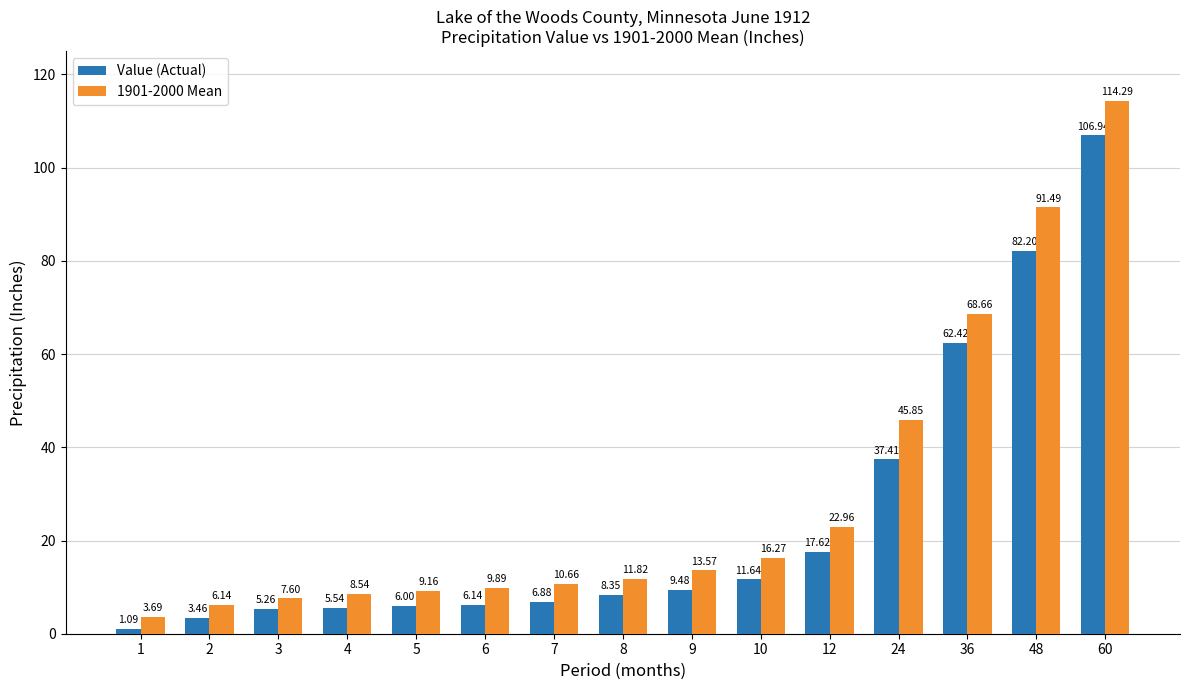

Which series changed the most between 4 and 5?

1901-2000 Mean